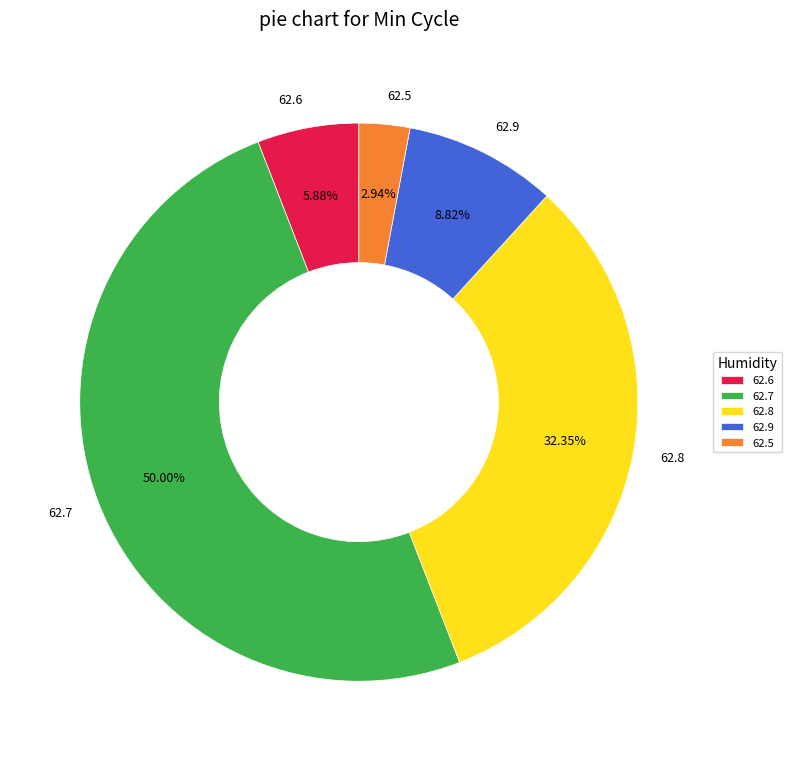

To the nearest percent, what is the average slice percentage?

20%